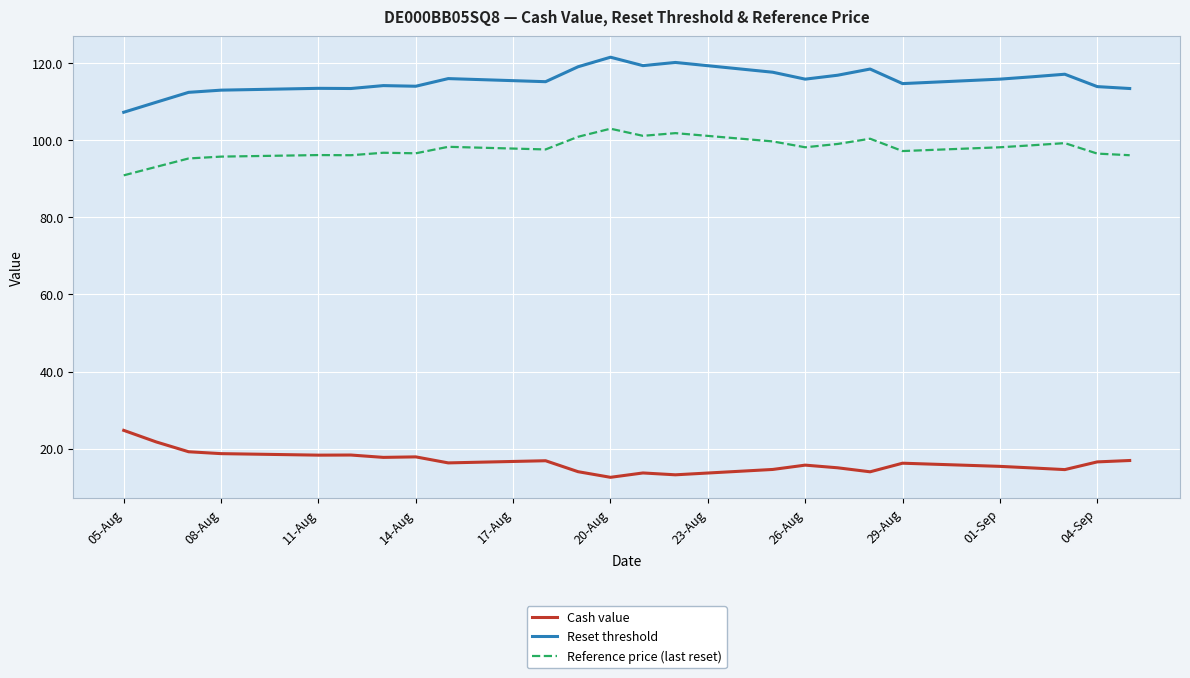

What is the lowest value of the Reference price (last reset) series?

90.9